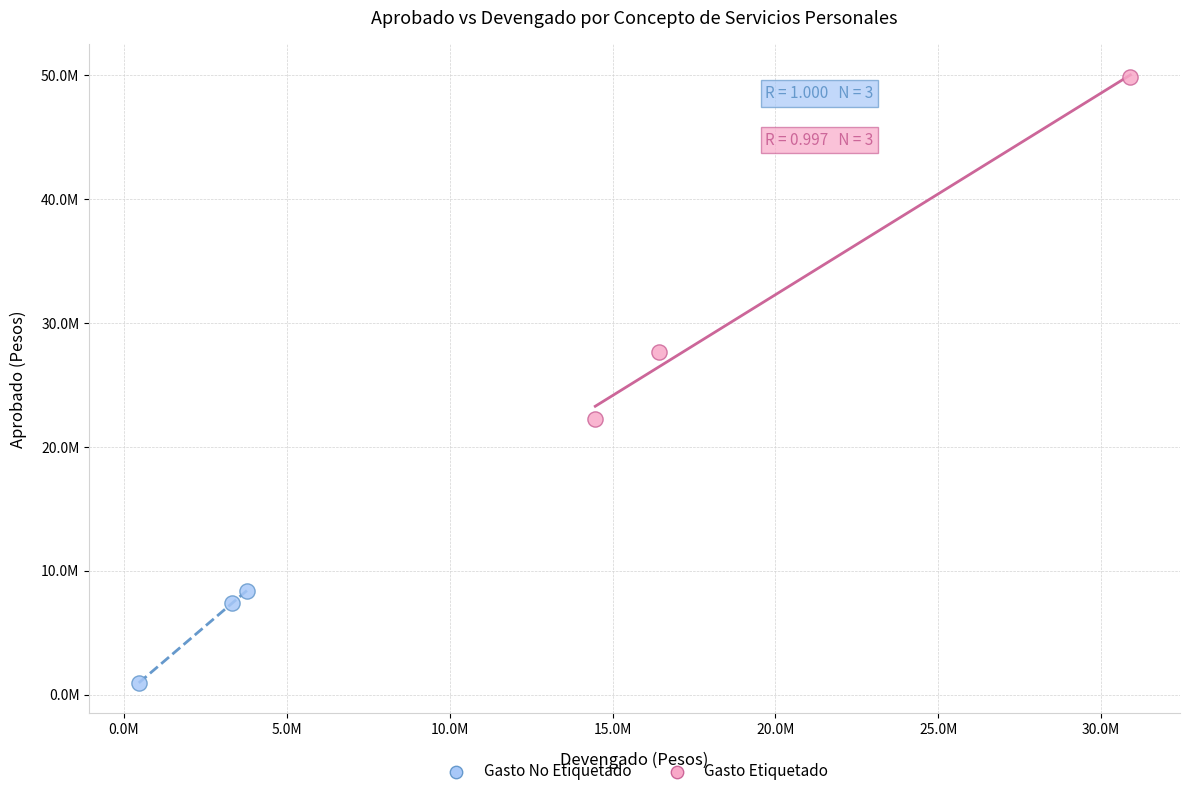

Which series reaches the minimum Y coordinate?

Gasto No Etiquetado